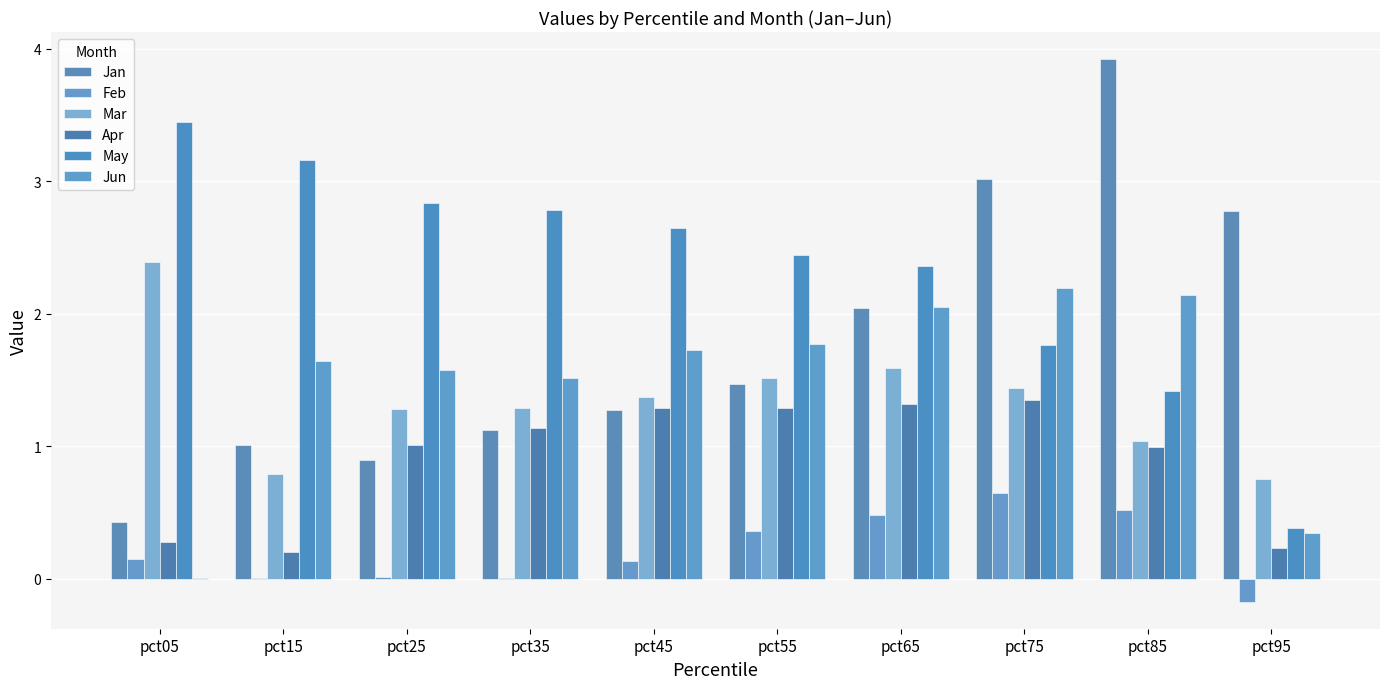

What is the sum of all Jun values?

15.0